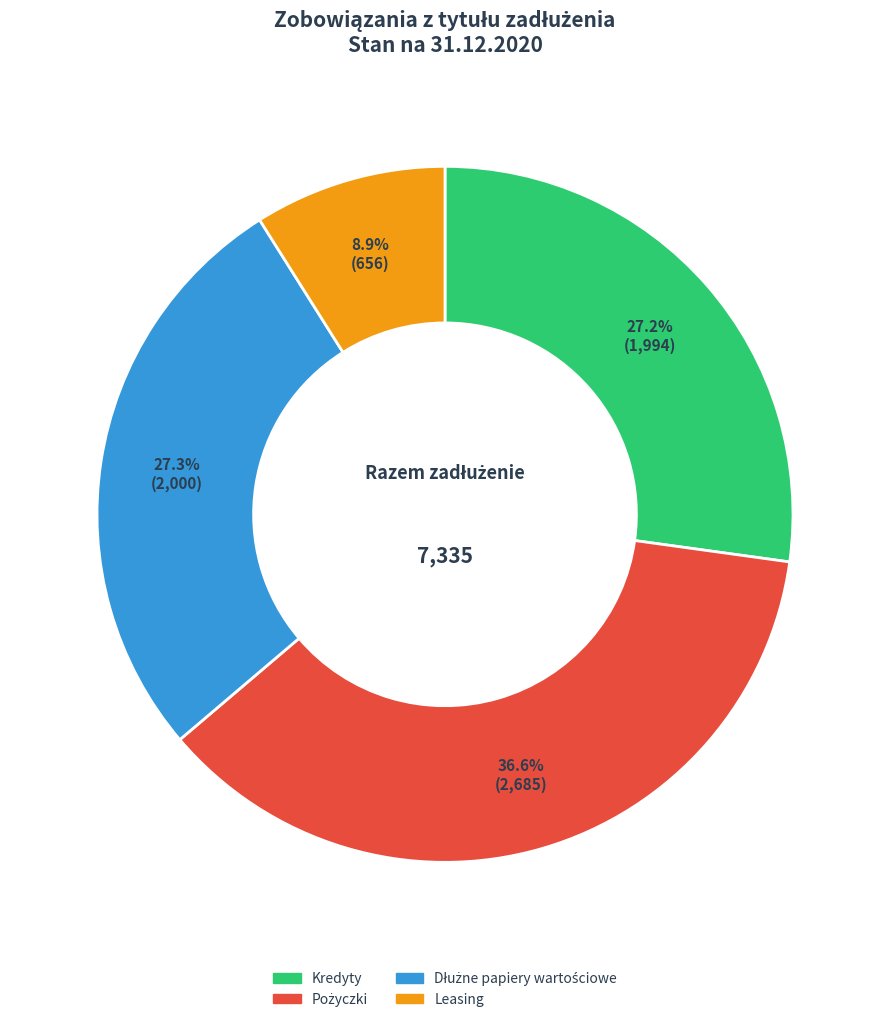

Is Kredyty the majority of the pie?

No